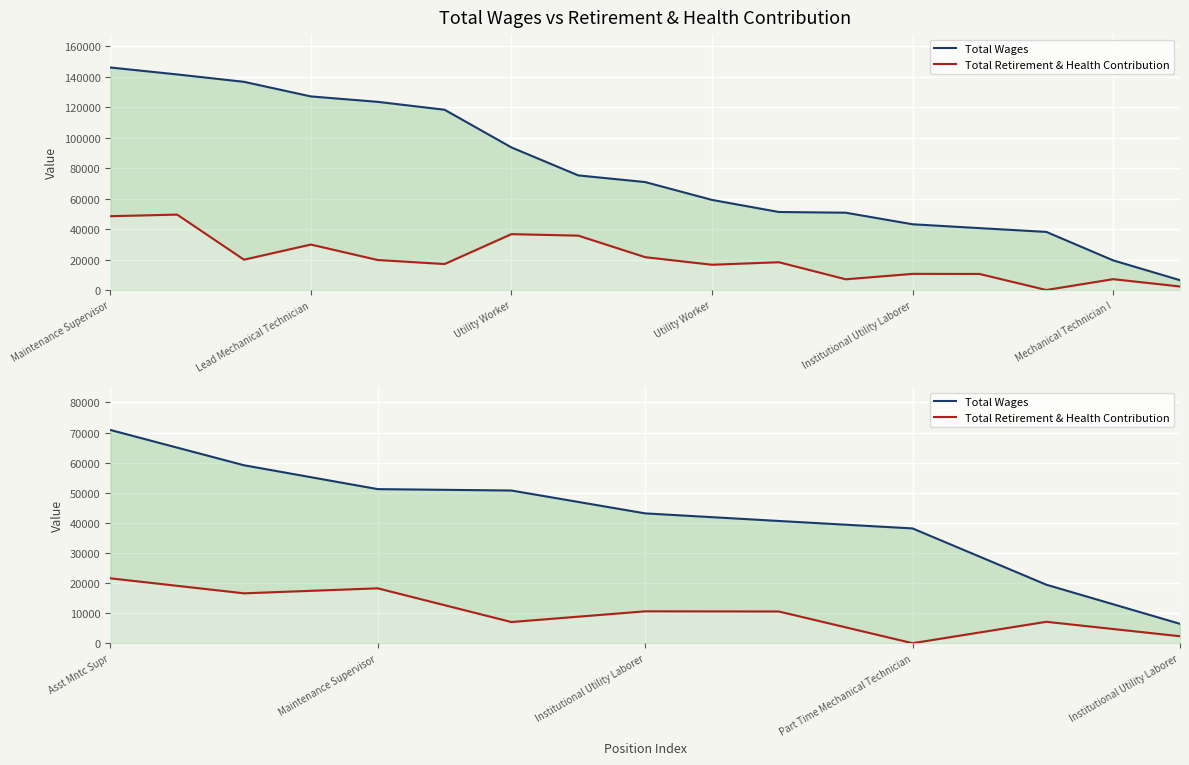

What is the sum of all Total Wages values?

379717